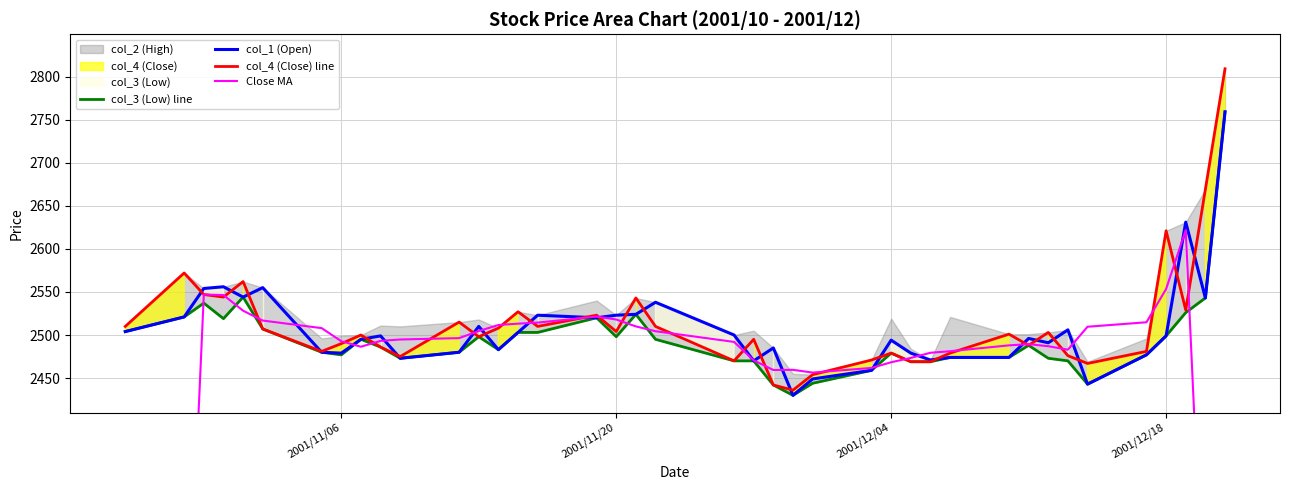

What is the value of the Close MA point at the 37th from the left?

2553.4